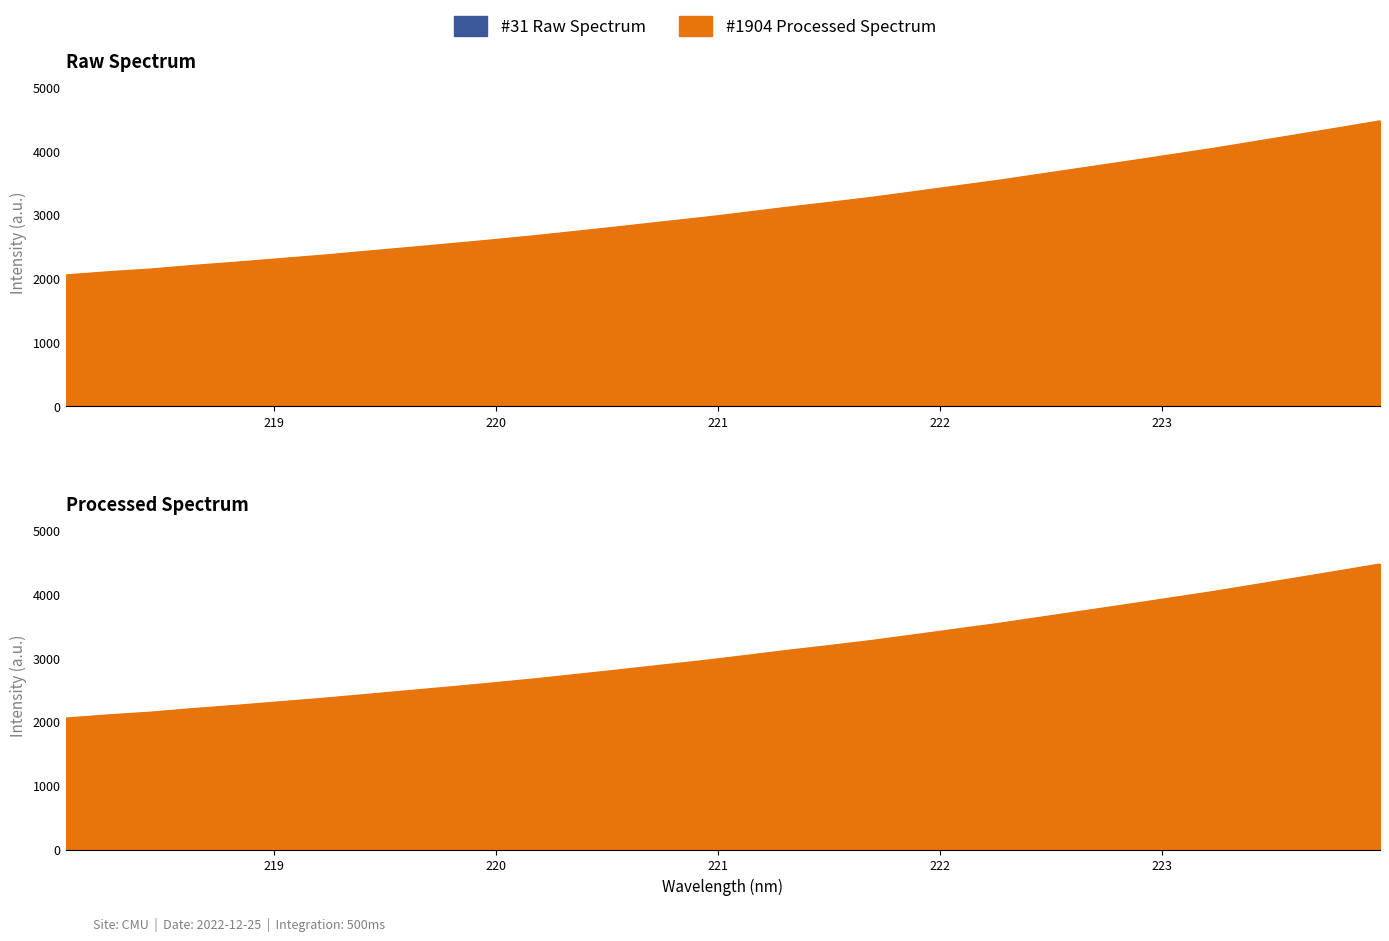

Reading left to right, what are all the values shown in this chart?

2056.6	2106.6	2149.5	2205.5	2255.5	2309.7	2363.1	2422.2	2482.0	2541.6	2603.4	2667.8	2738.3	2809.3	2883.3	2955.4	3034.9	3116.7	3192.9	3272.3	3360.9	3451.1	3540.0	3638.1	3736.2	3833.4	3933.4	4033.3	4141.4	4250.3	4359.5	4470.7